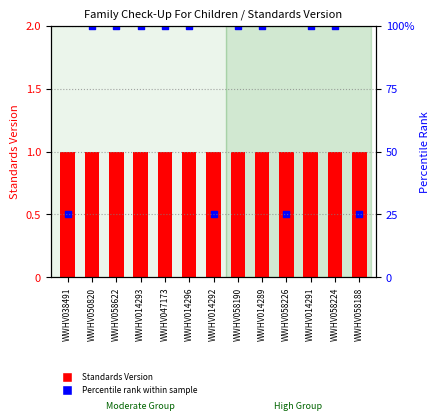

What is the total value across all series at WWHV050820?

101